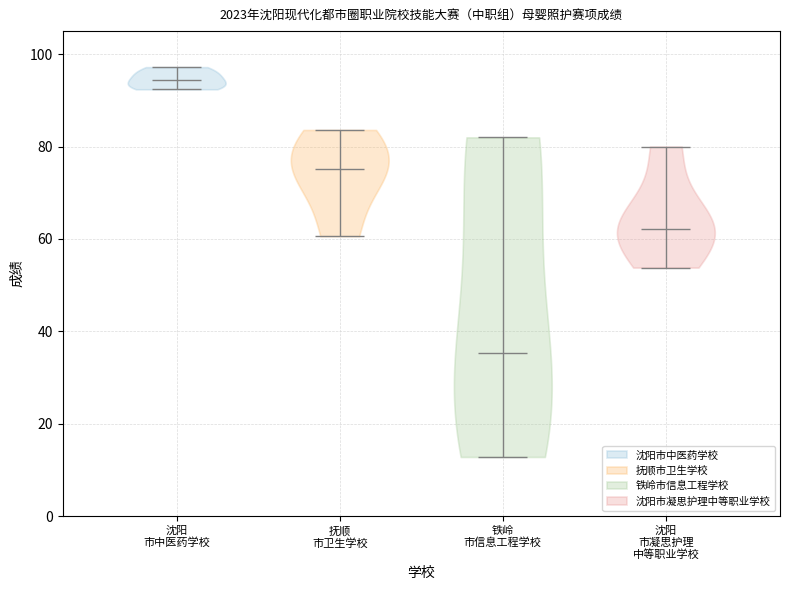

Reading left to right, read every violin against the y-axis: where its median line is, and the lowest and highest points it reaches. The values are not printed on the chart, so give them approximately, as read against the axis.

沈阳 市中医药学校: median line 94, lowest point 92, highest point 98
抚顺 市卫生学校: median line 76, lowest point 60, highest point 84
铁岭 市信息工程学校: median line 36, lowest point 12, highest point 82
沈阳 市凝思护理 中等职业学校: median line 62, lowest point 54, highest point 80